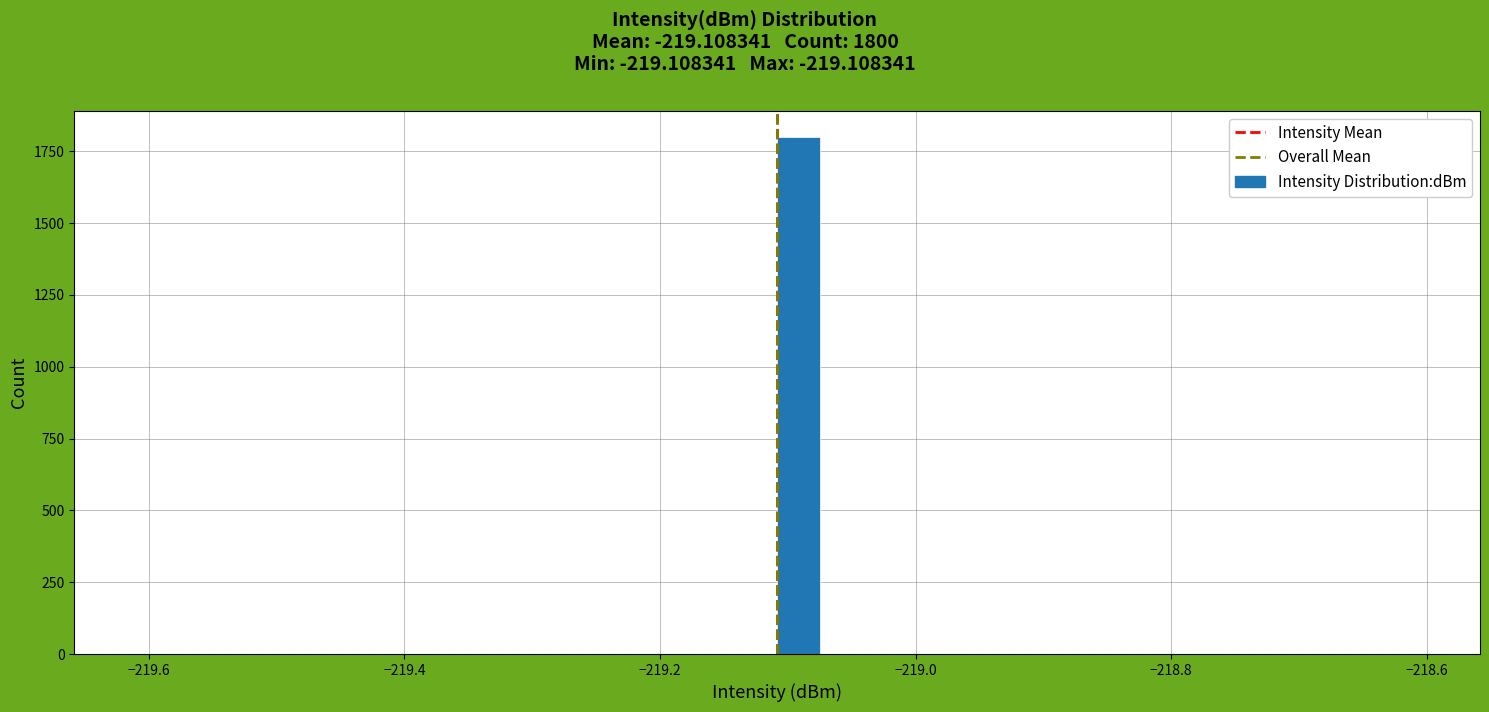

Around what value on the x-axis is the tallest bar? Give the approximate position of its centre, as read against the axis.

-219.10